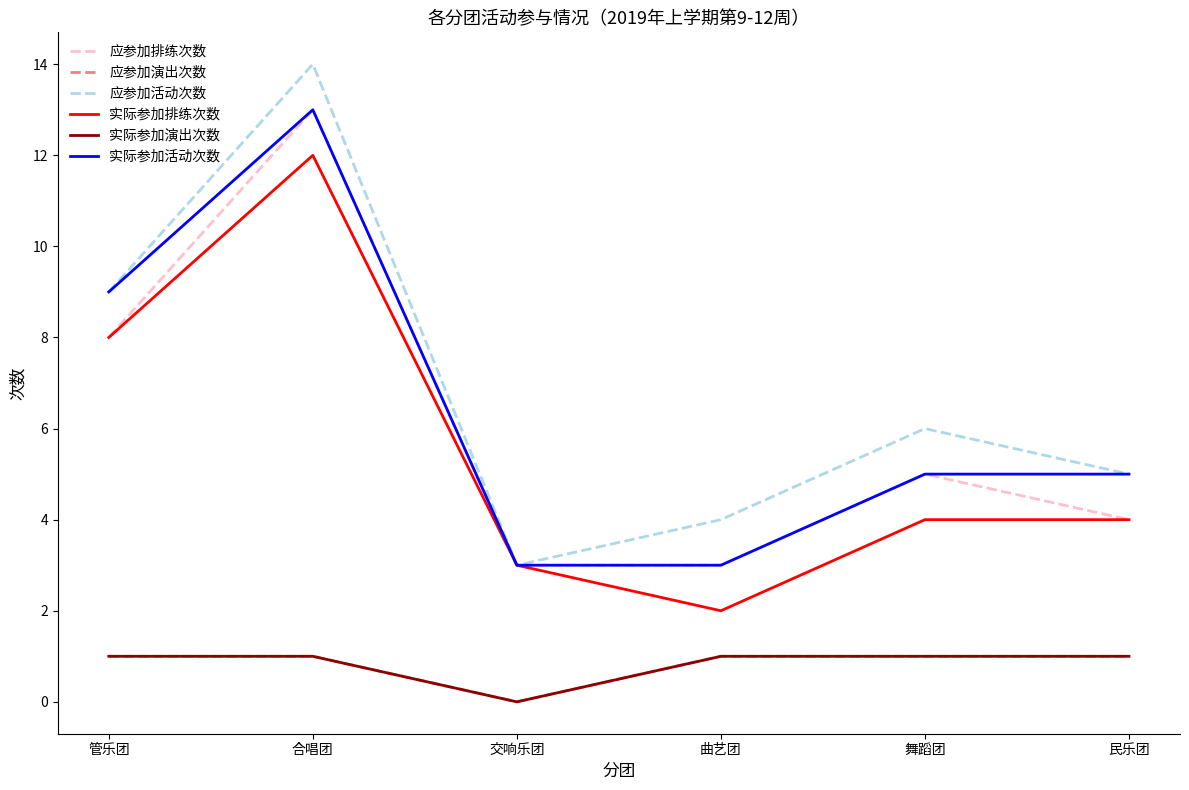

Does the chart display data point markers on the line(s)?

No